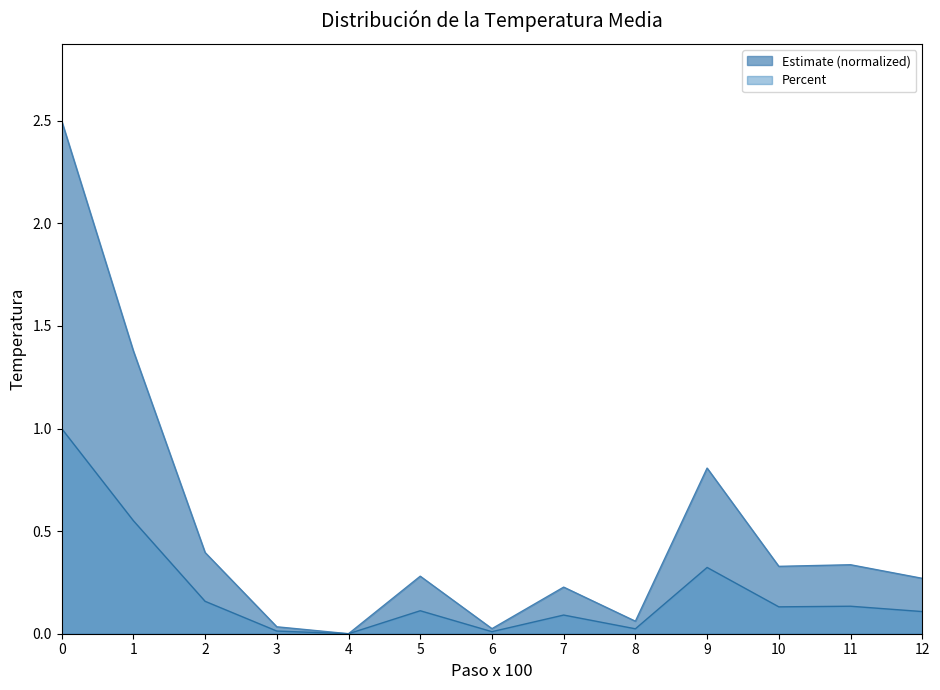

What is the maximum value for Estimate?

2.5